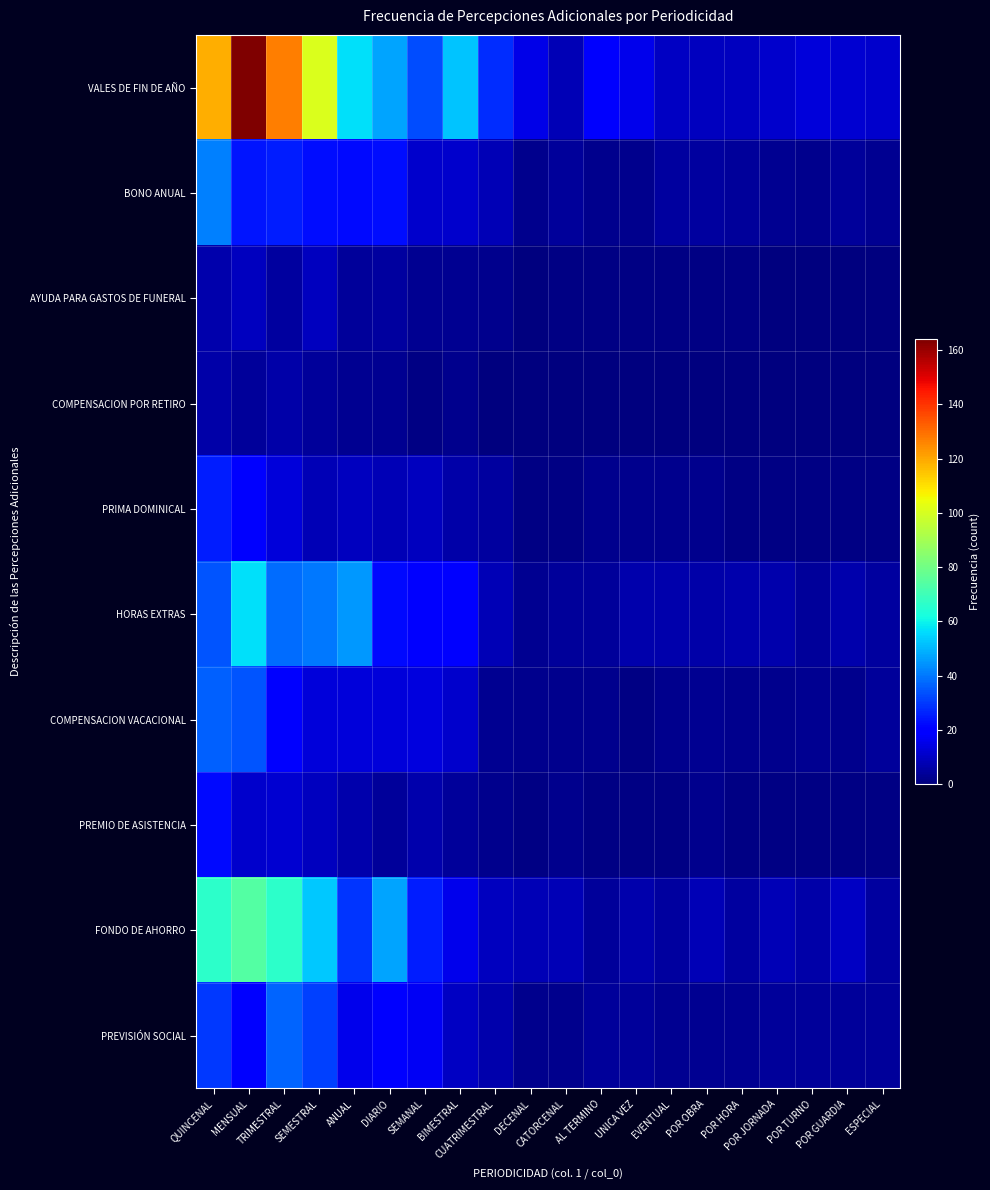

At which category is the sum across all series the highest?

MENSUAL